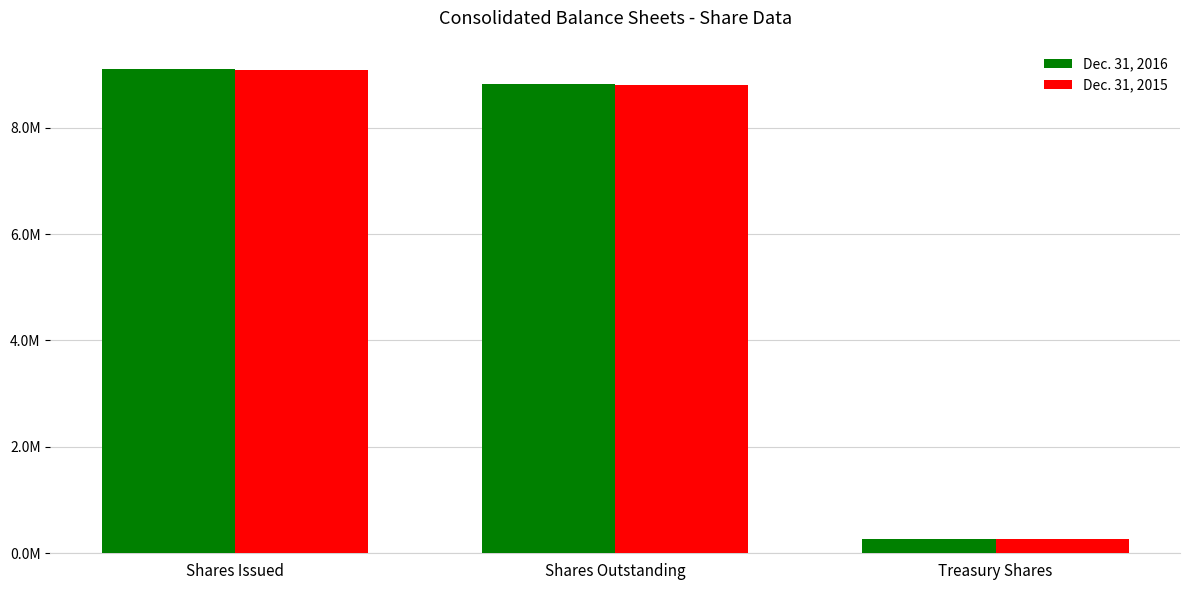

Rank the series at Shares Outstanding from highest to lowest value.

Dec. 31, 2016, Dec. 31, 2015